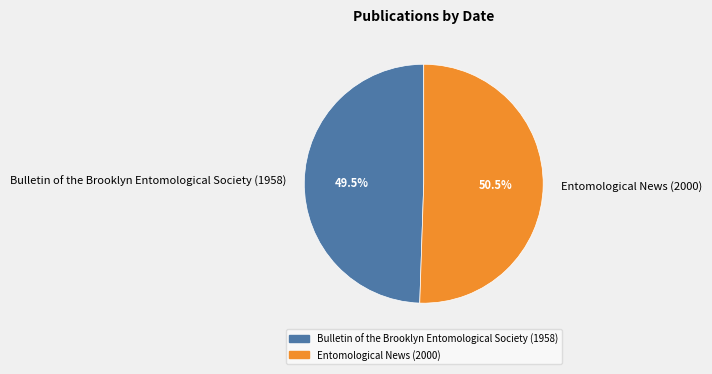

To the nearest percent, what is the average slice percentage?

50%